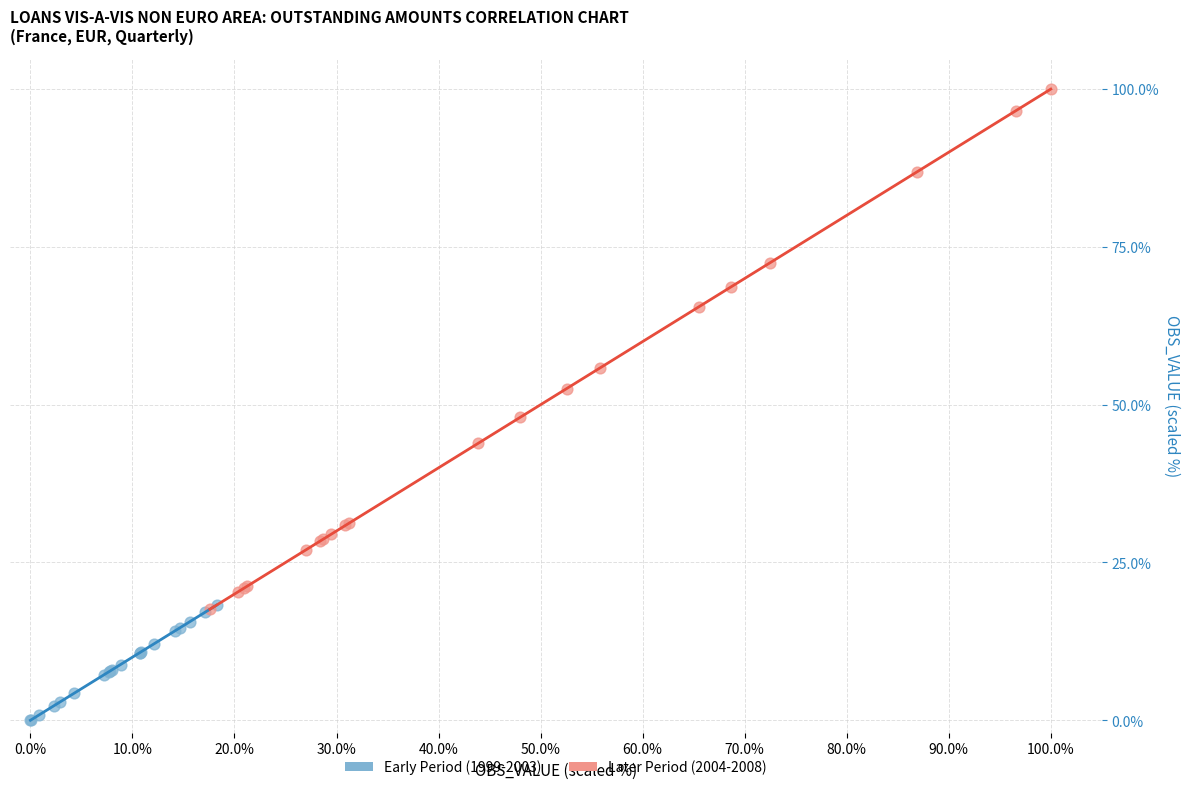

Which series reaches the minimum Y coordinate?

Early Period (1999-2003)